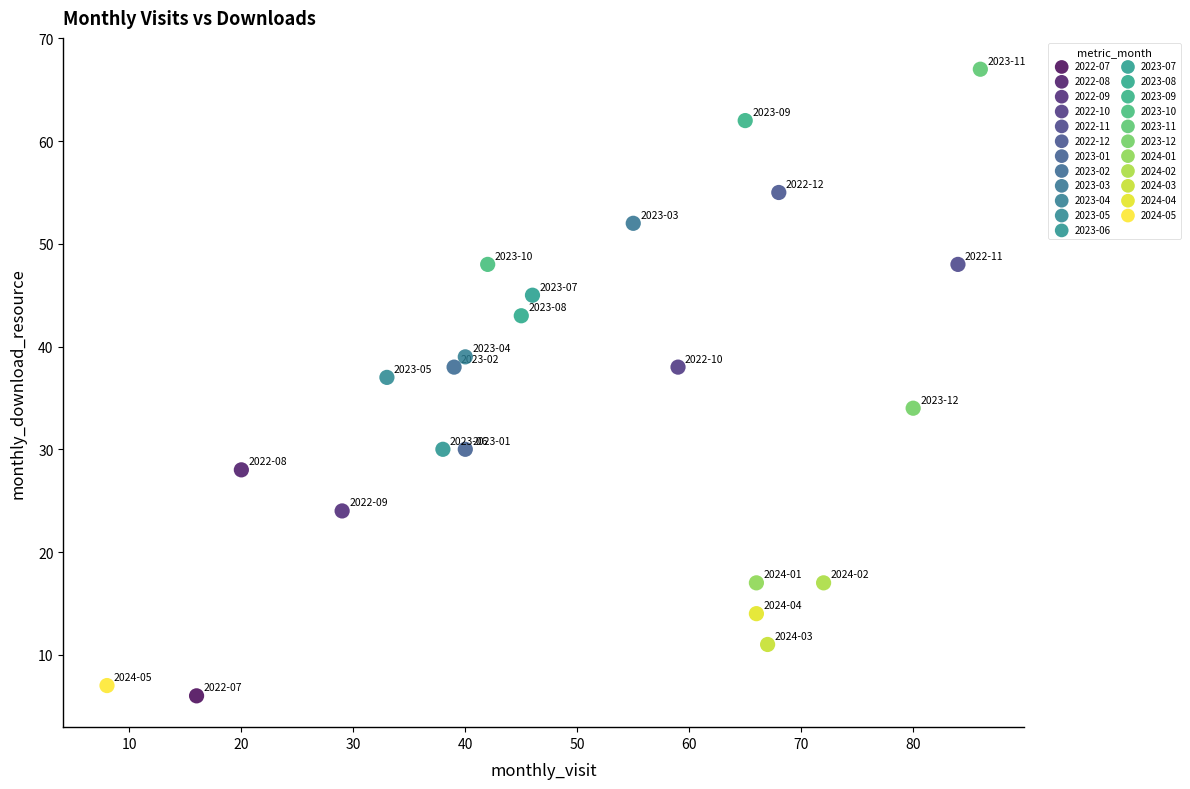

What are all the series names shown in the legend?

2022-07, 2022-08, 2022-09, 2022-10, 2022-11, 2022-12, 2023-01, 2023-02, 2023-03, 2023-04, 2023-05, 2023-06, 2023-07, 2023-08, 2023-09, 2023-10, 2023-11, 2023-12, 2024-01, 2024-02, 2024-03, 2024-04, 2024-05